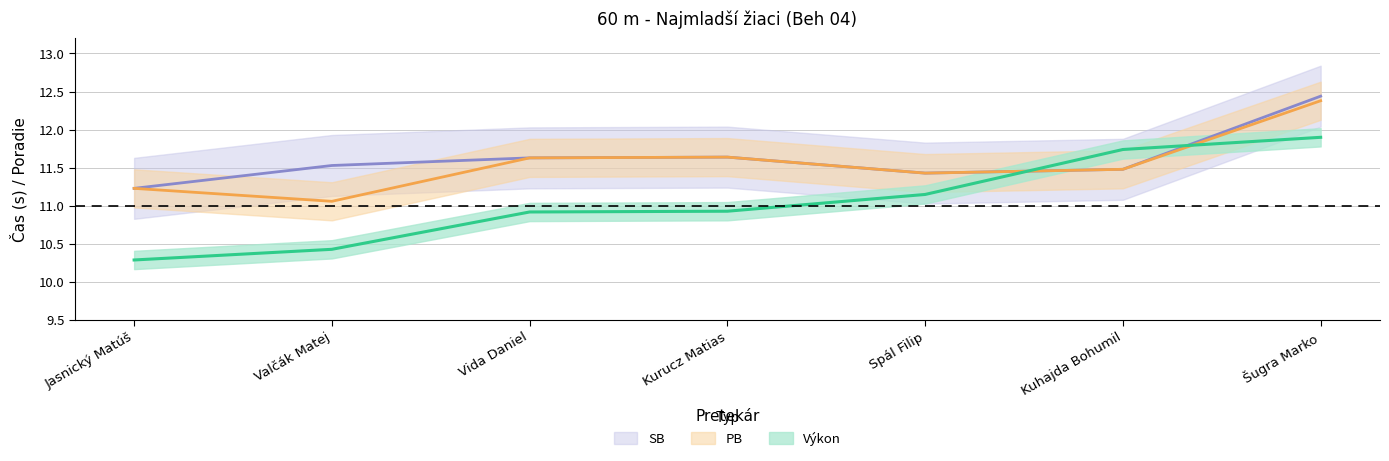

What is the approximate value of Výkon at Kuhajda Bohumil?

11.7